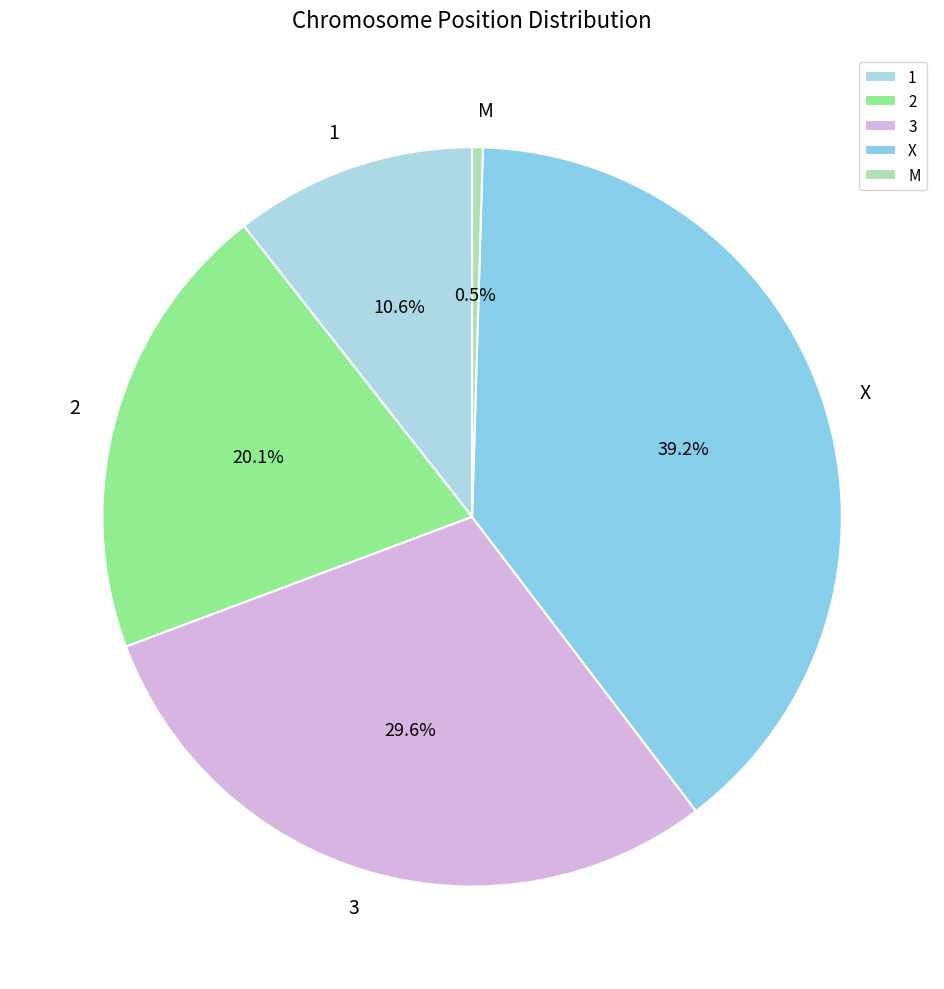

Is it true that X is 46% of the pie?

False